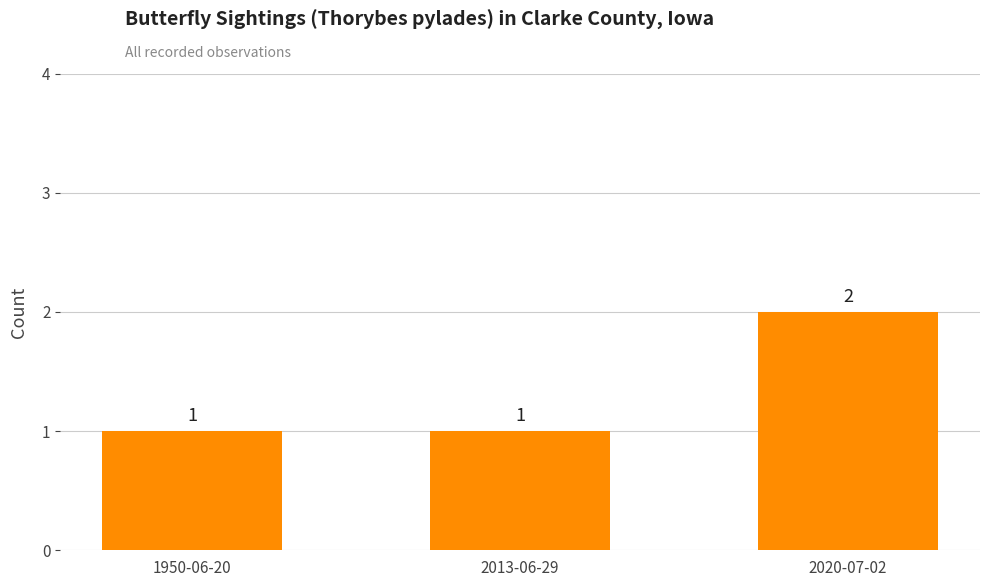

Reading left to right, list all the values displayed in this chart.

1950-06-20=1	2013-06-29=1	2020-07-02=2